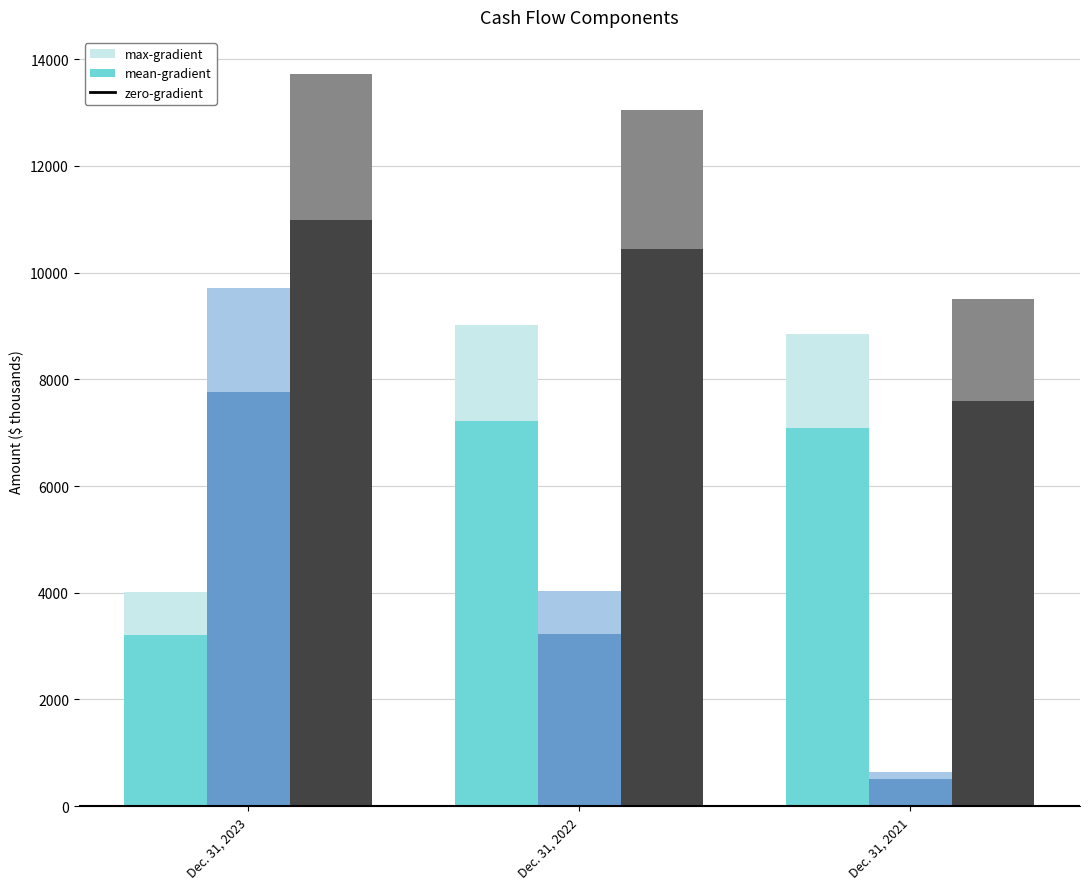

What is the difference between the highest and lowest values at Dec. 31, 2023?

10515.8